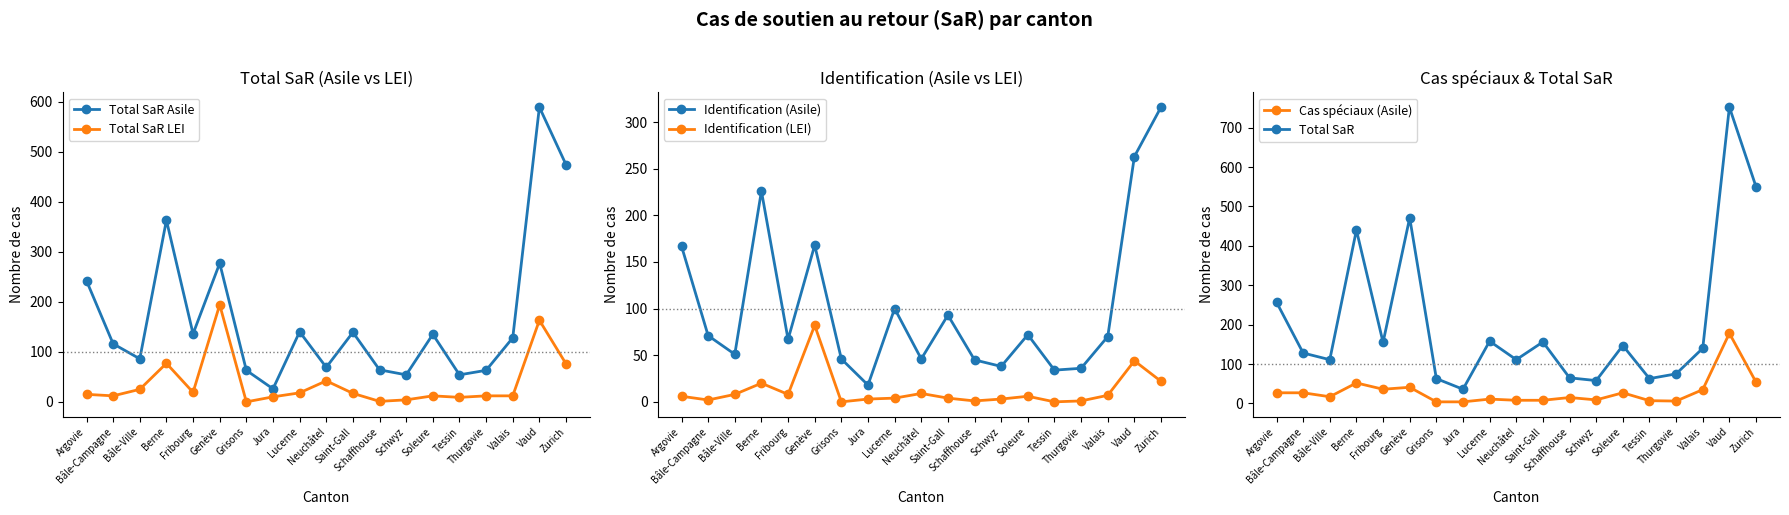

What is the value of the Total SaR LEI point at the 11th from the left?

17